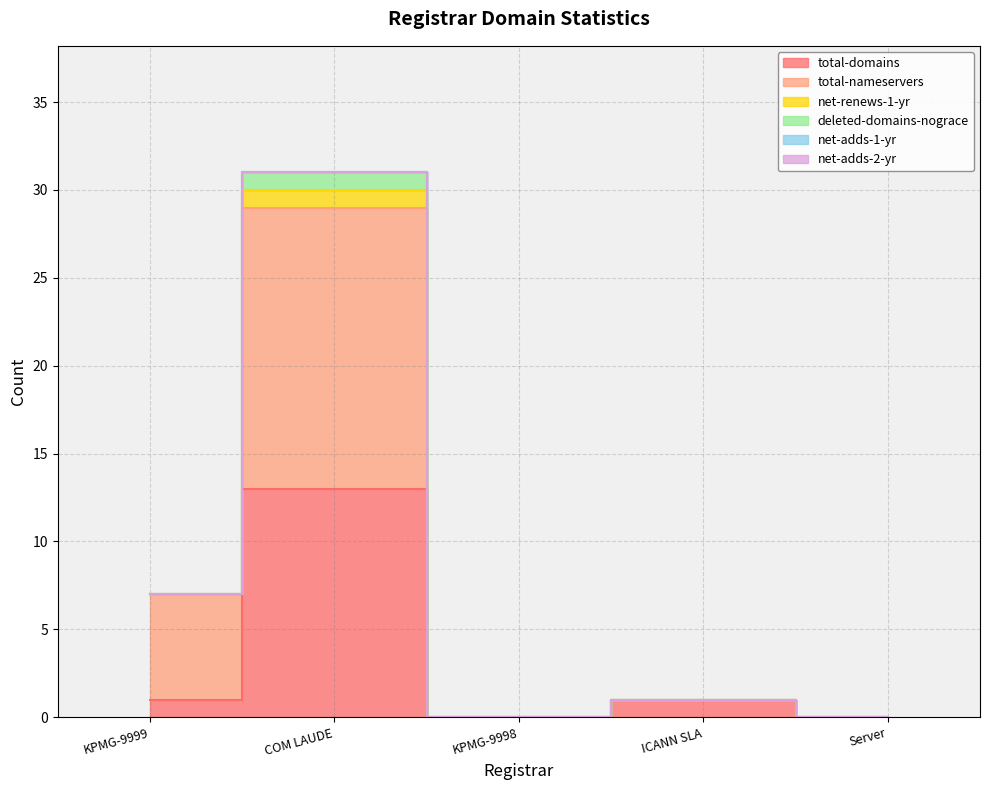

Reading left to right, what are all the values shown in this chart?

total-domains: KPMG-9999=1	COM LAUDE=13	KPMG-9998=0	ICANN SLA=1	Server=0
total-nameservers: KPMG-9999=6	COM LAUDE=16	KPMG-9998=0	ICANN SLA=0	Server=0
net-renews-1-yr: KPMG-9999=0	COM LAUDE=1	KPMG-9998=0	ICANN SLA=0	Server=0
deleted-domains-nograce: KPMG-9999=0	COM LAUDE=1	KPMG-9998=0	ICANN SLA=0	Server=0
net-adds-1-yr: KPMG-9999=0	COM LAUDE=0	KPMG-9998=0	ICANN SLA=0	Server=0
net-adds-2-yr: KPMG-9999=0	COM LAUDE=0	KPMG-9998=0	ICANN SLA=0	Server=0